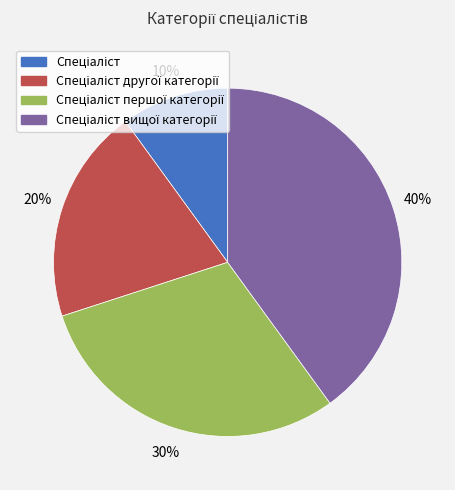

To the nearest percent, what is the average slice percentage?

25%